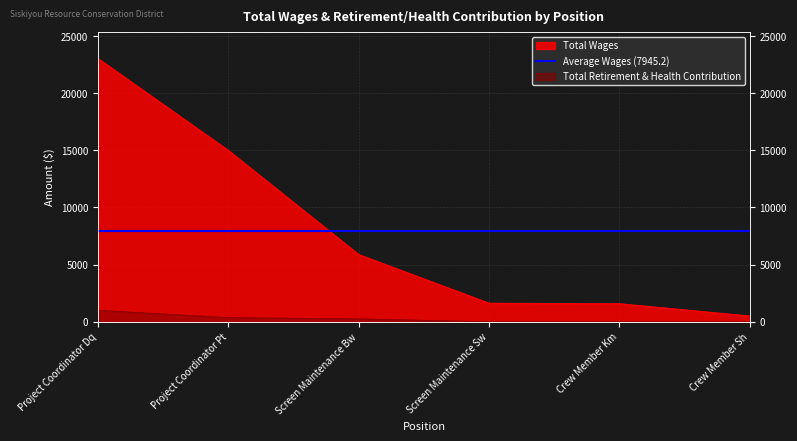

What is the value of the Total Retirement & Health Contribution point at the 1st from the left?

1011